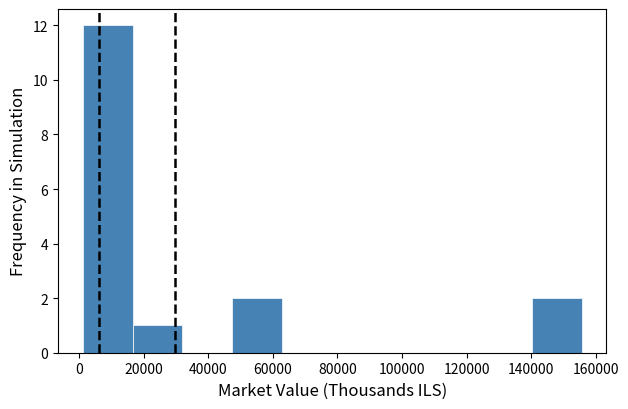

How tall is the bar that spans 16000 to 32000 on the x-axis? Neither the bar edges nor the heights are printed on the chart, so give them approximately, as read against the axes.

1